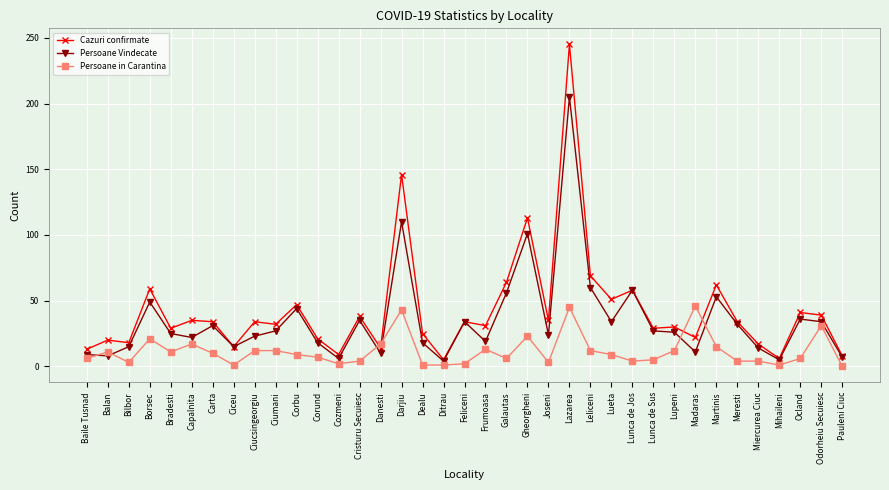

What are all the series names shown in the legend?

Cazuri confirmate, Persoane Vindecate, Persoane in Carantina